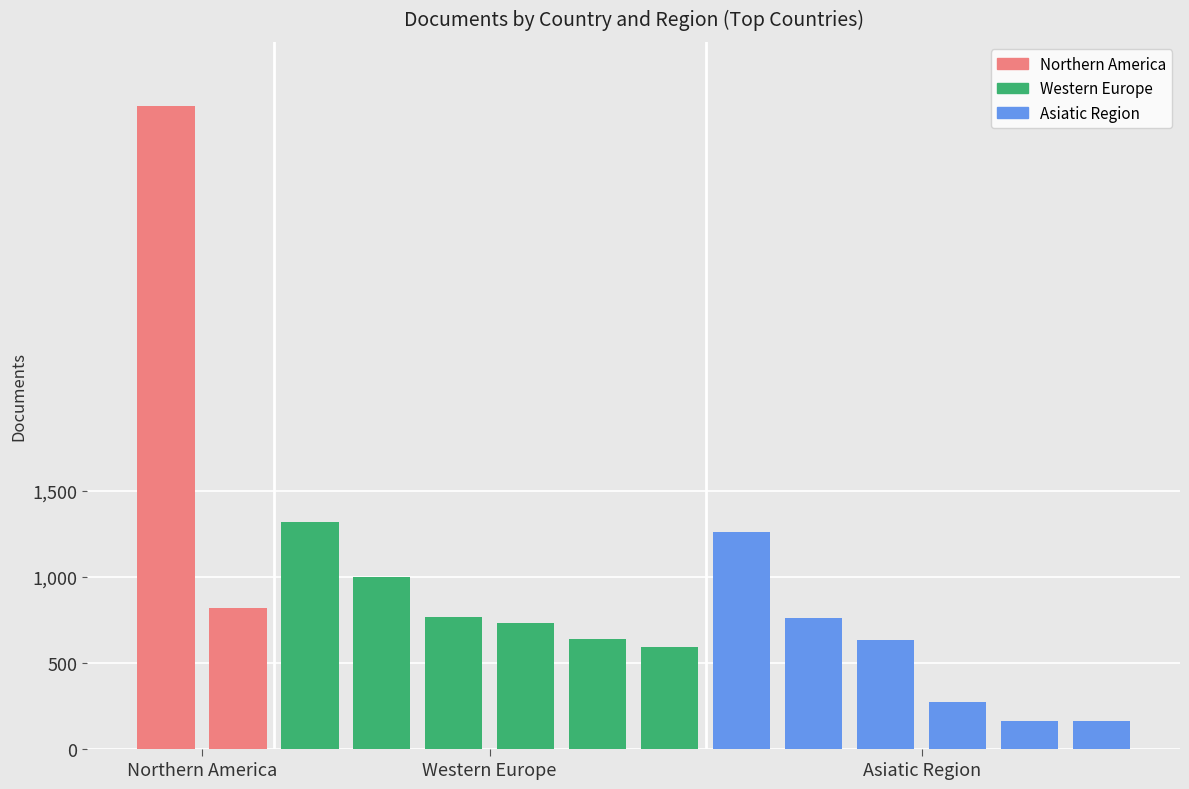

What is the difference between the maximum and second lowest values in the Asiatic Region series?

1099